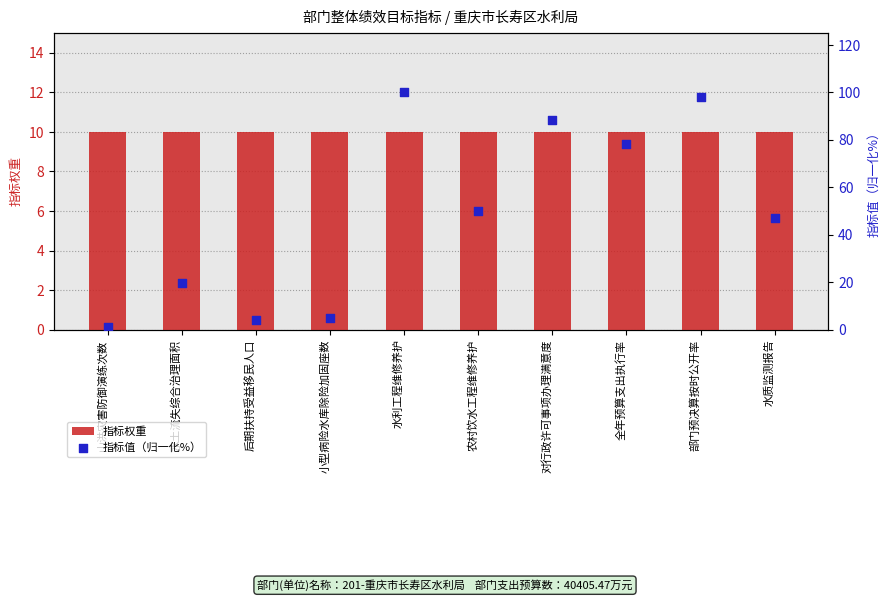

At how many categories does at least one series exceed 13?

7